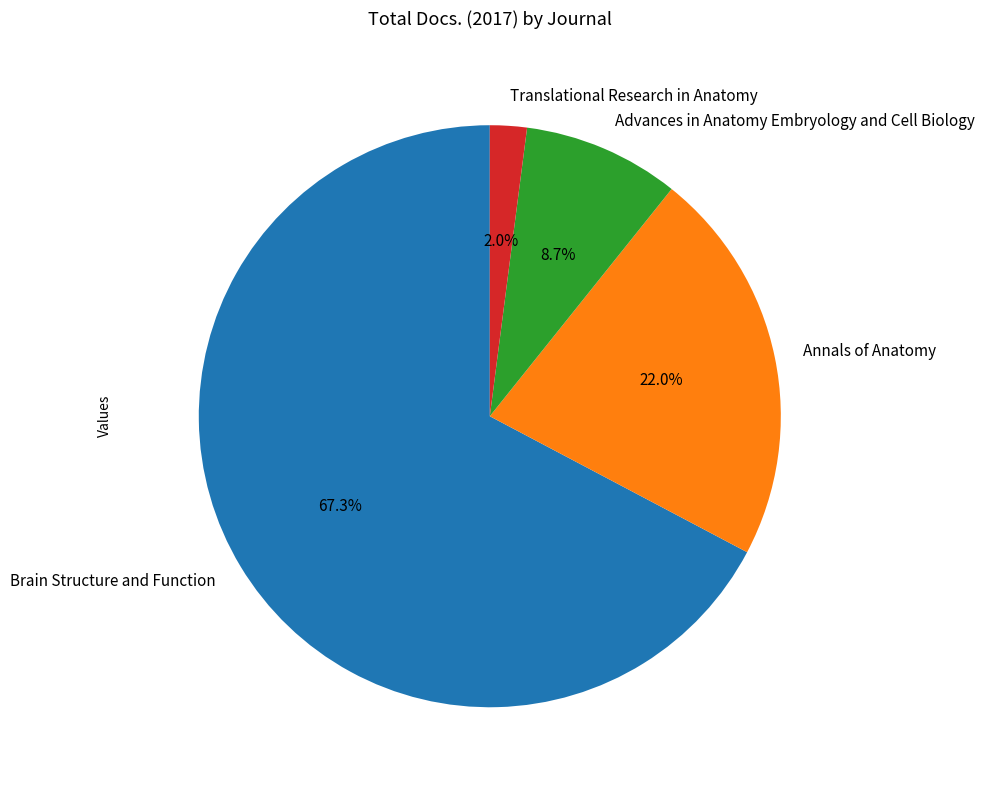

Rank the categories by value from highest to lowest.

Brain Structure and Function, Annals of Anatomy, Advances in Anatomy Embryology and Cell Biology, Translational Research in Anatomy